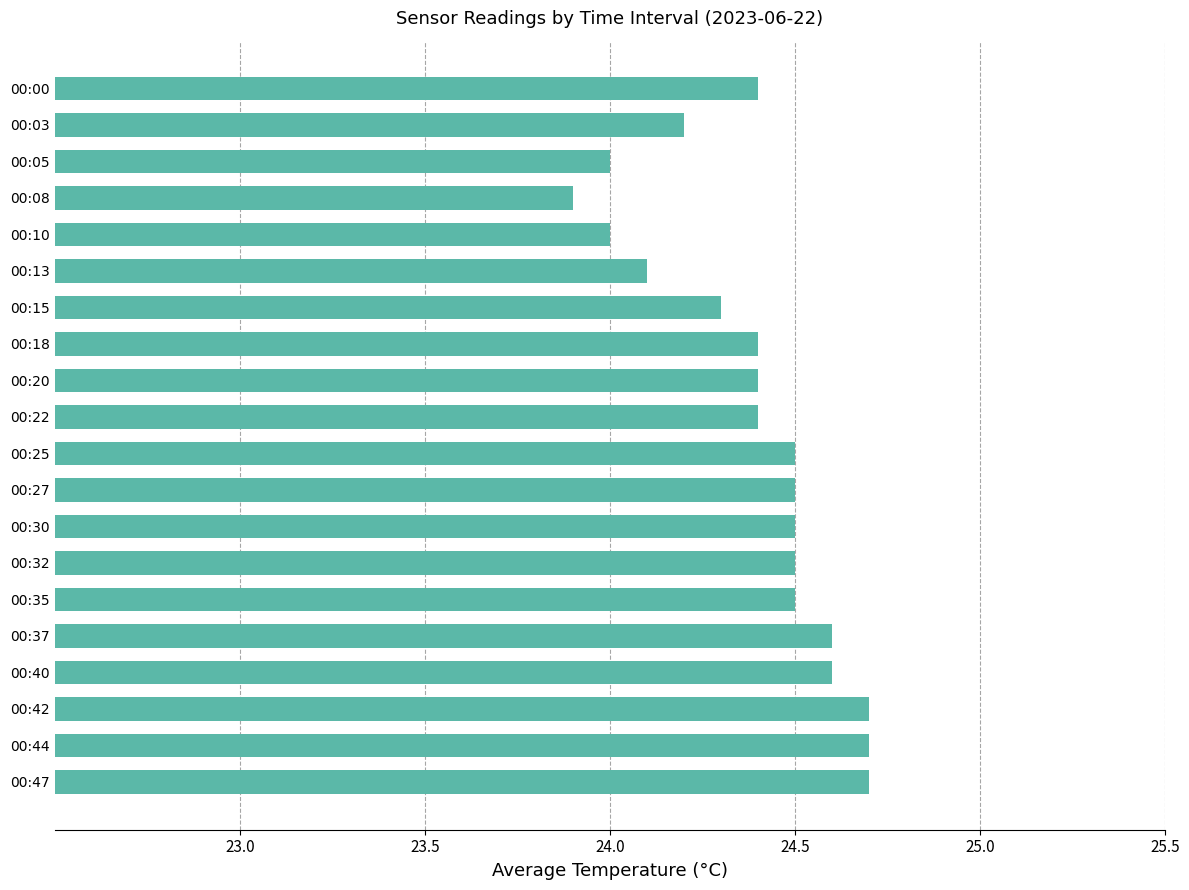

What is the maximum value shown in the chart?

24.7